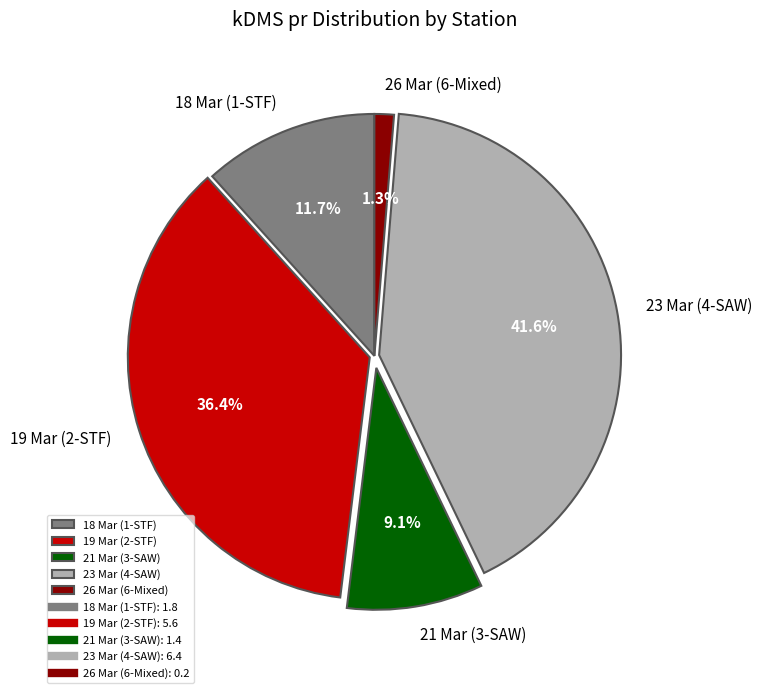

What is the smallest slice in the pie chart?

26 Mar (6-Mixed)